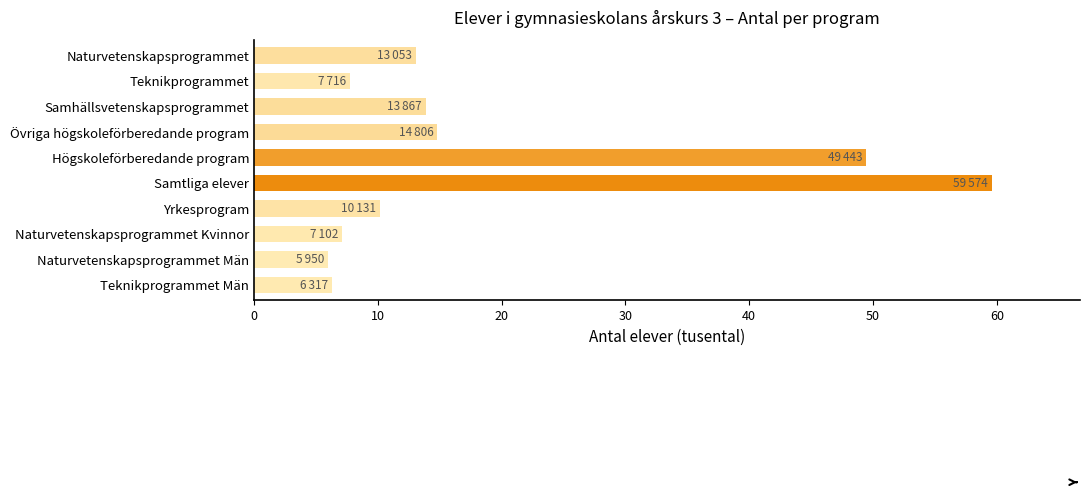

What is the sum of the values at Naturvetenskapsprogrammet Män and Samtliga elever?

65.5